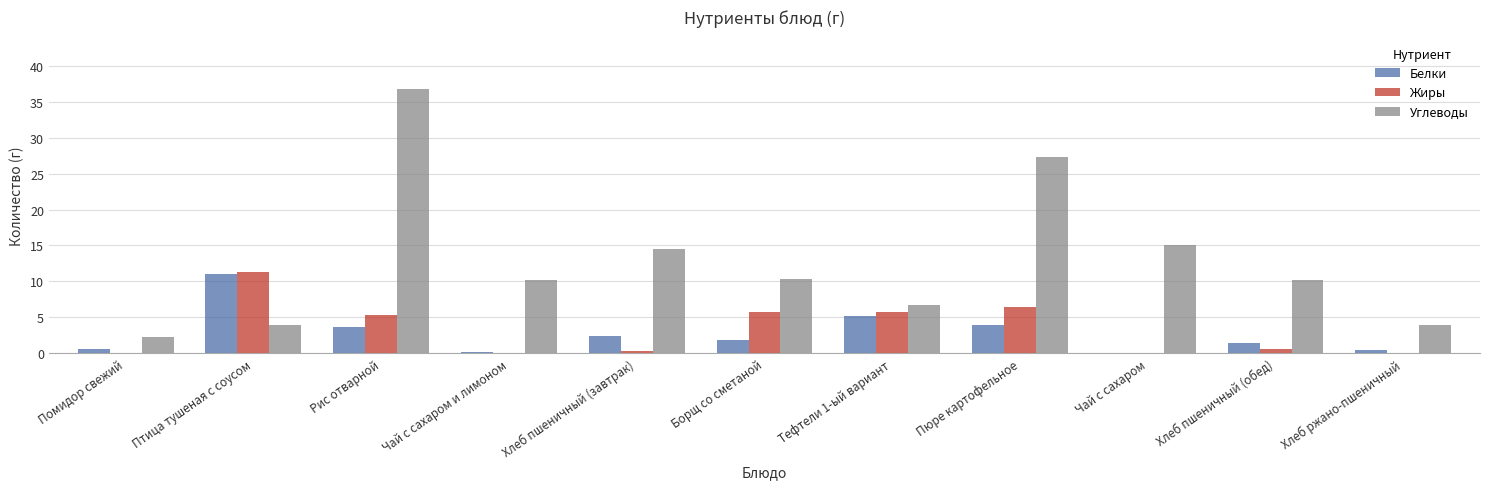

Is the value of Жиры at Хлеб ржано-пшеничный greater than the value of Углеводы at Птица тушеная с соусом?

No